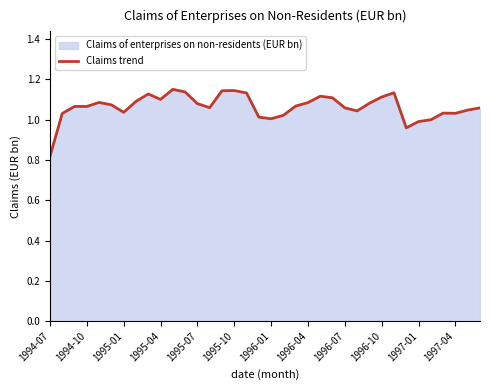

Count the number of values greater than 1.

32